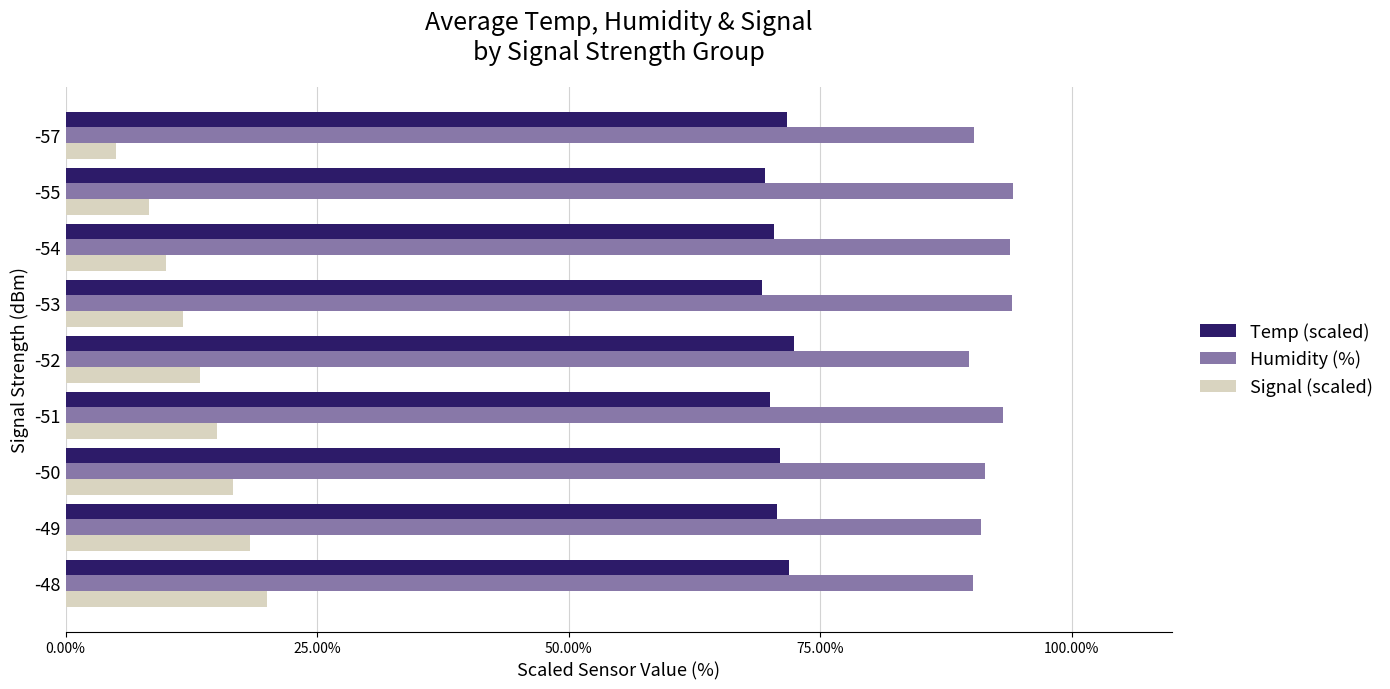

Which series has the widest spread of values?

Signal (scaled)